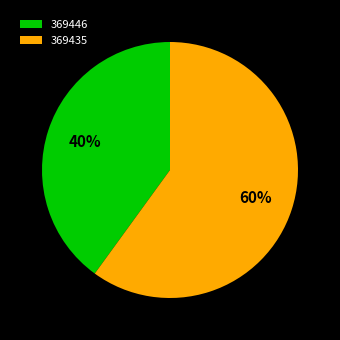

Rank the categories by value from highest to lowest.

369435, 369446